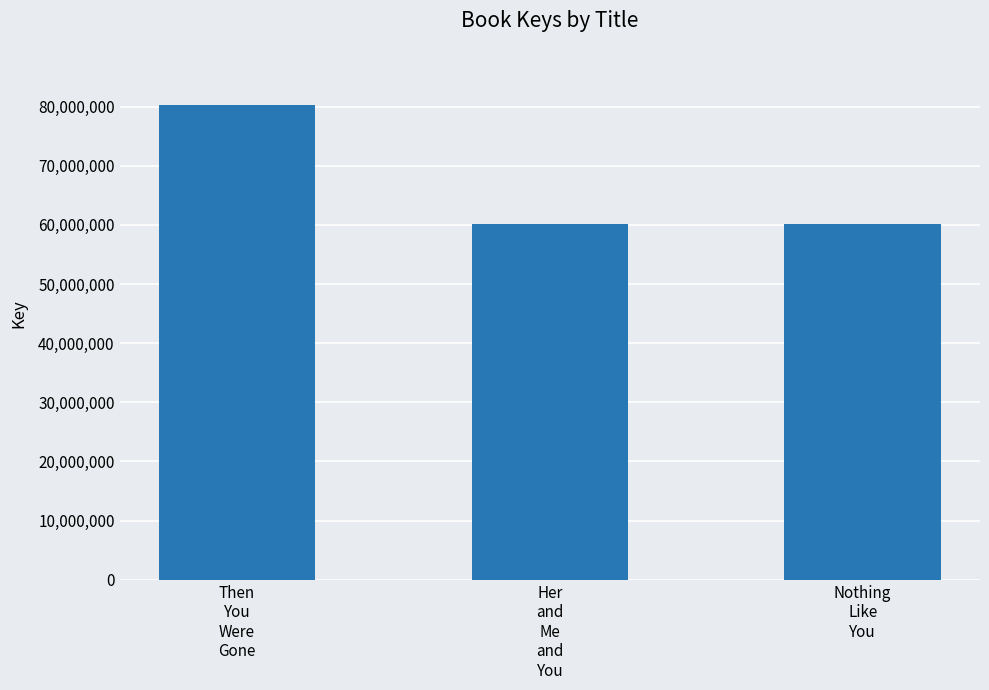

What is the value of the 1st bar from the left?

80298325